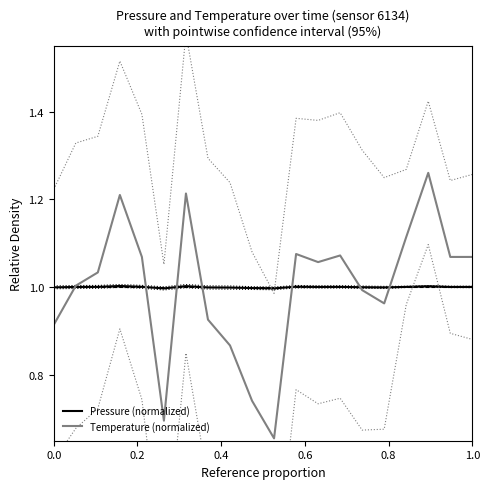

Is it true that Temperature (normalized) equals 0.9 at 0.0?

True